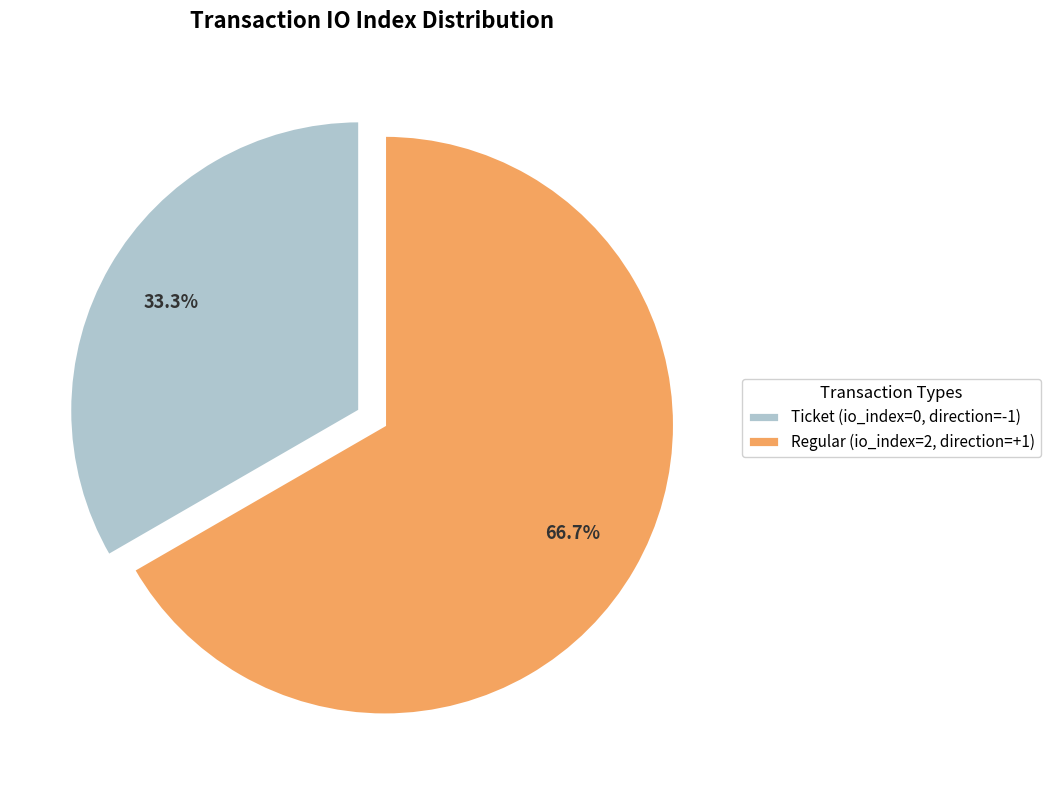

What portion of the pie excludes Regular (io_index=2, direction=+1)?

33.3%